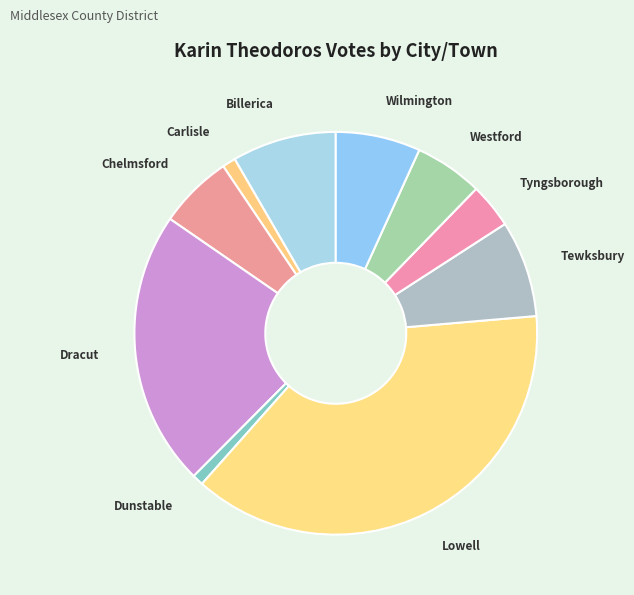

Is it true that Billerica is 8% of the pie?

True